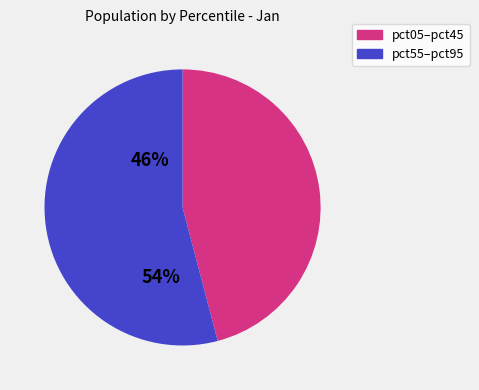

Is there any slice that represents more than half of the pie?

Yes